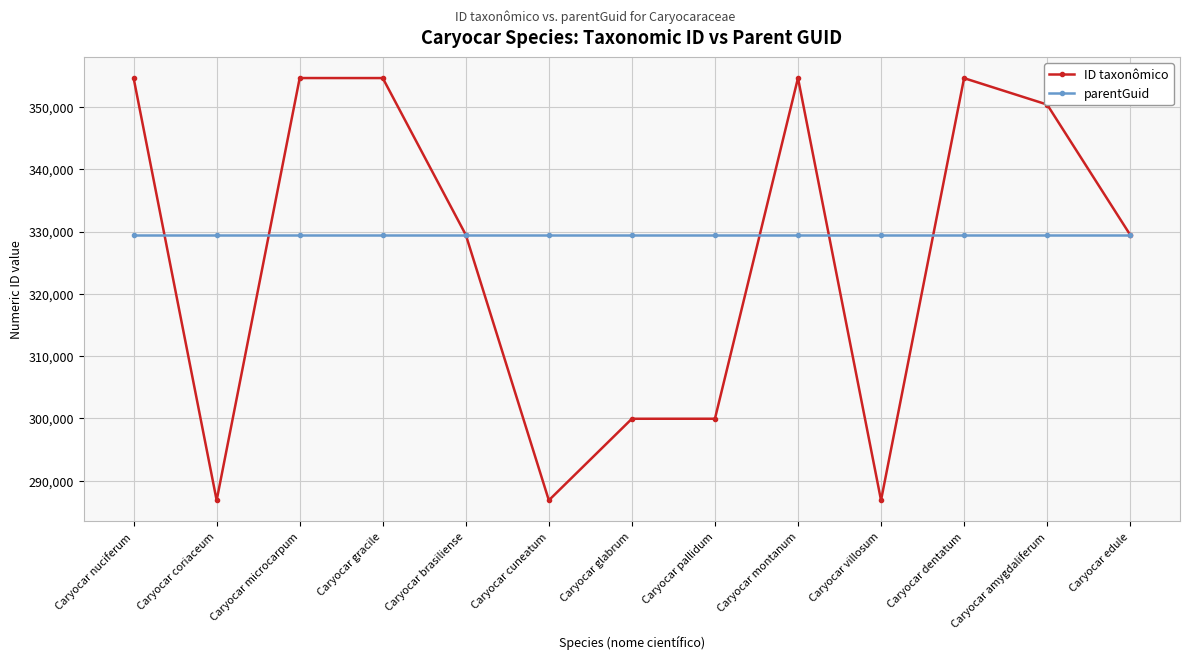

What is the label of the 4th point from the right?

Caryocar villosum